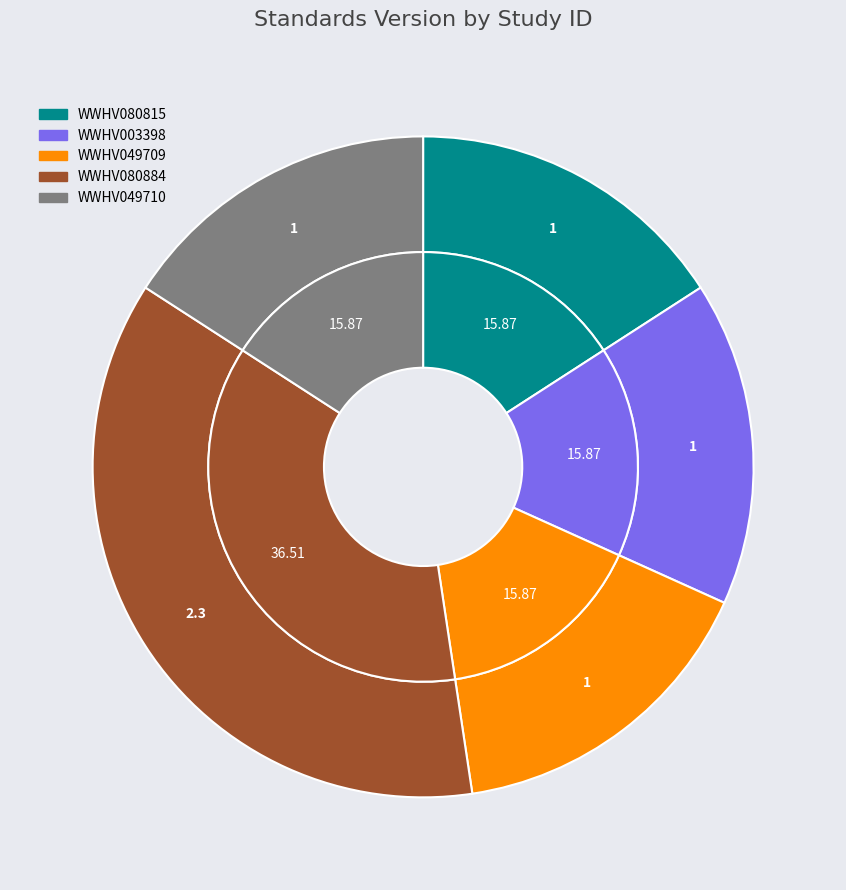

Is there a majority slice in this chart?

No